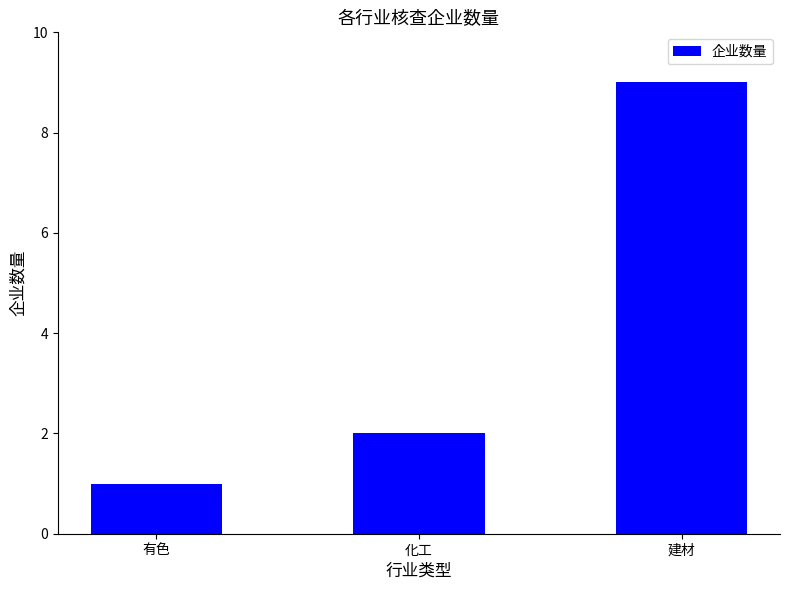

How many values are below 2?

1